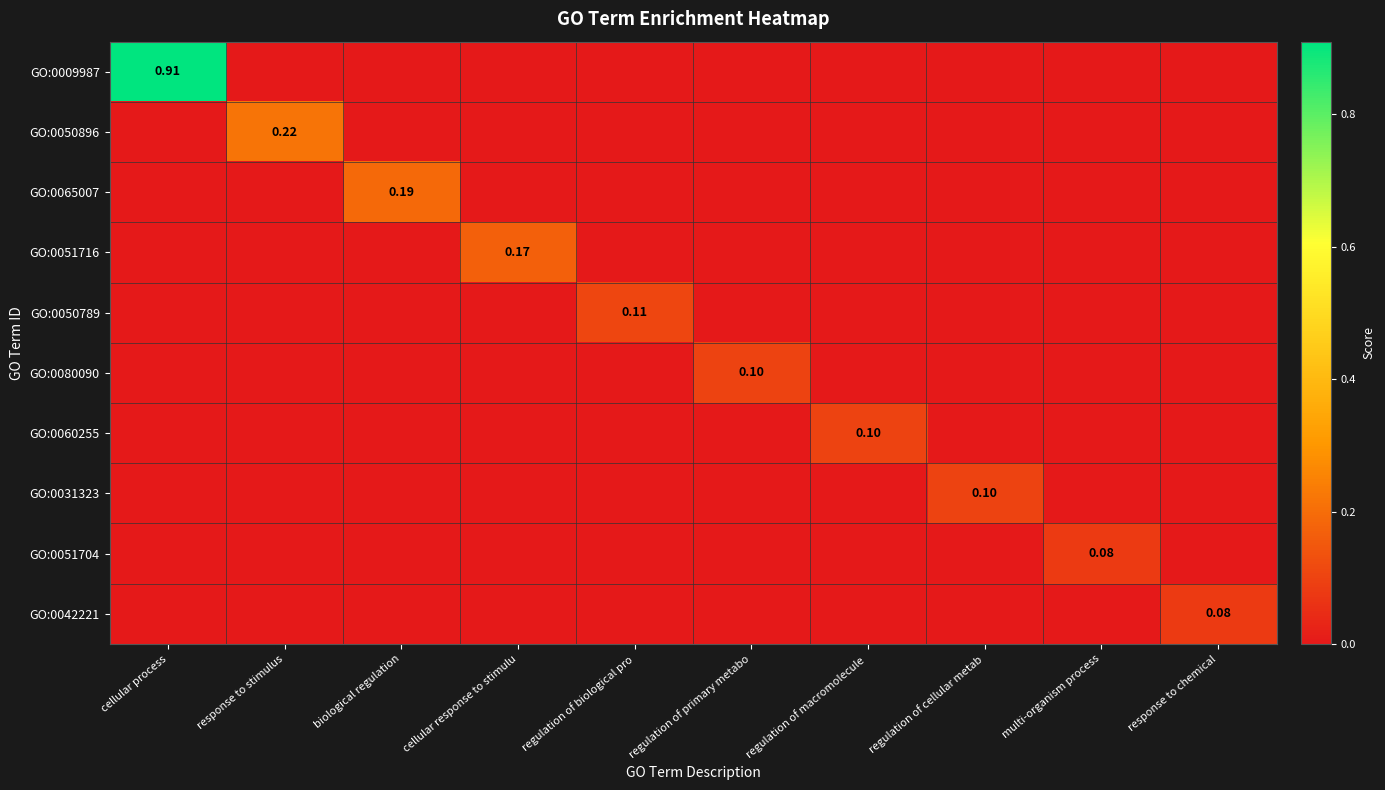

At which label does GO:0050896 reach its peak?

response to stimulus